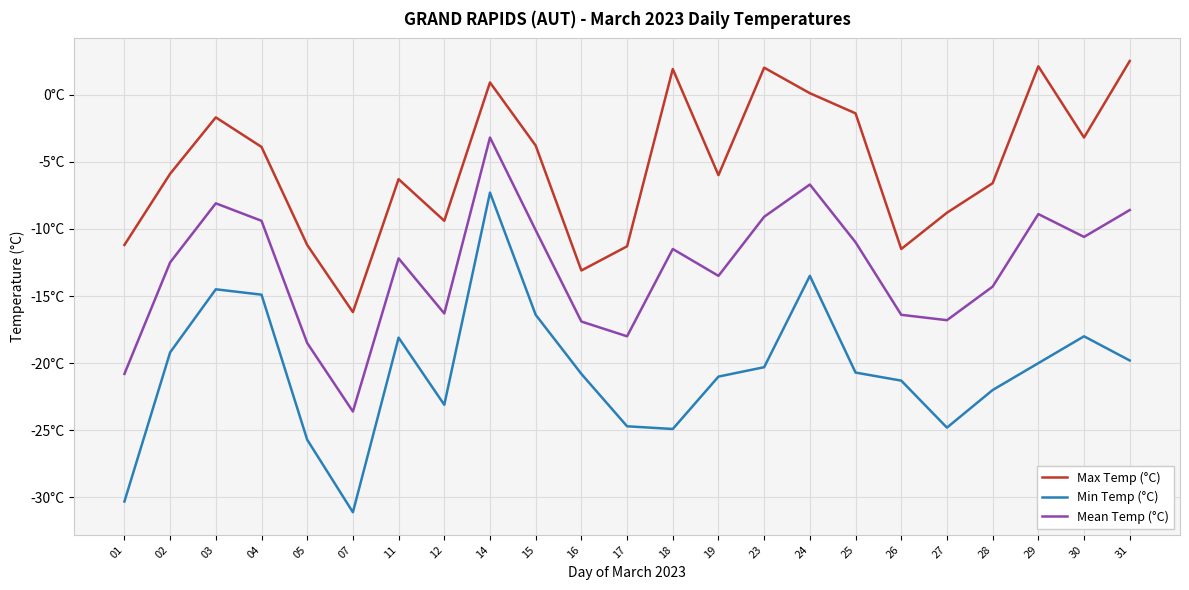

Does the chart have visible grid lines?

Yes